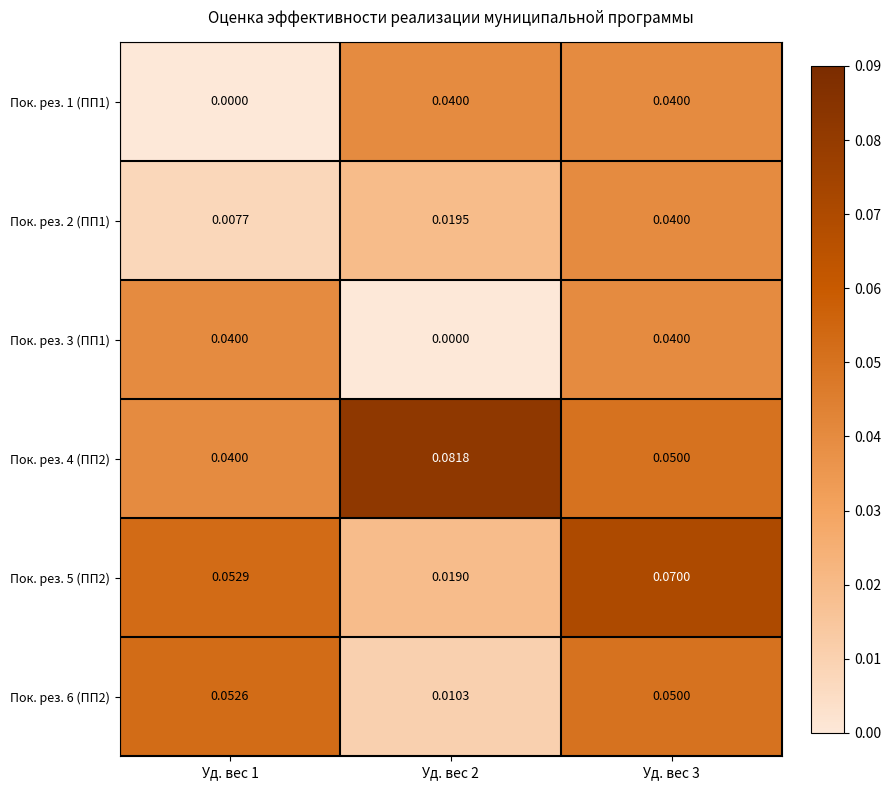

List the series in order of their peak value, highest first.

Пок. рез. 4 (ПП2), Пок. рез. 5 (ПП2), Пок. рез. 6 (ПП2), Пок. рез. 1 (ПП1), Пок. рез. 2 (ПП1), Пок. рез. 3 (ПП1)